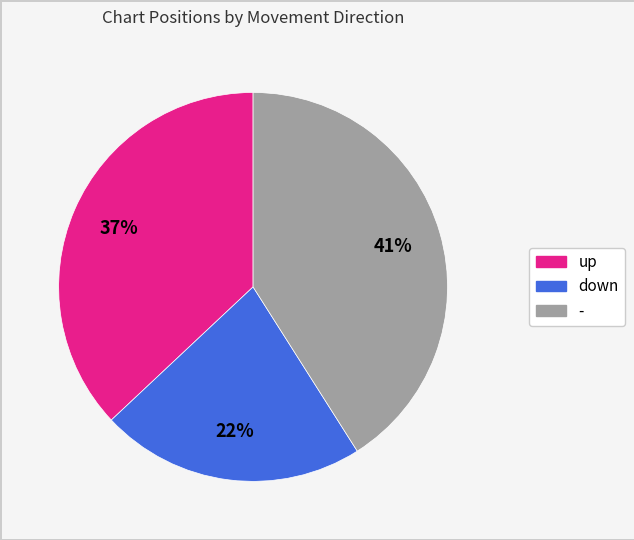

Count the number of slices in the pie.

3